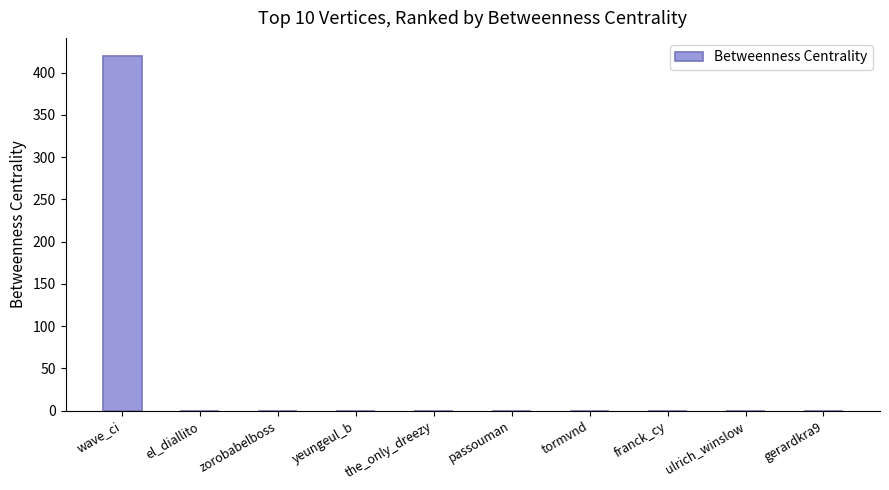

What is the sum of all values?

420